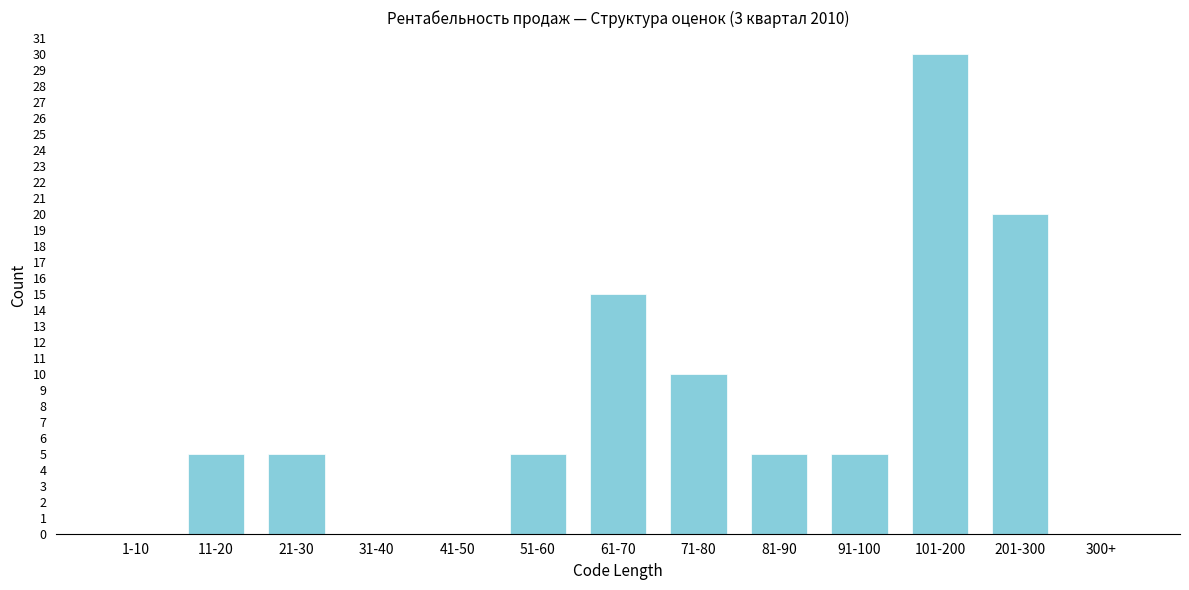

Reading left to right, extract all data points from this chart.

1-10=0	11-20=5	21-30=5	31-40=0	41-50=0	51-60=5	61-70=15	71-80=10	81-90=5	91-100=5	101-200=30	201-300=20	300+=0